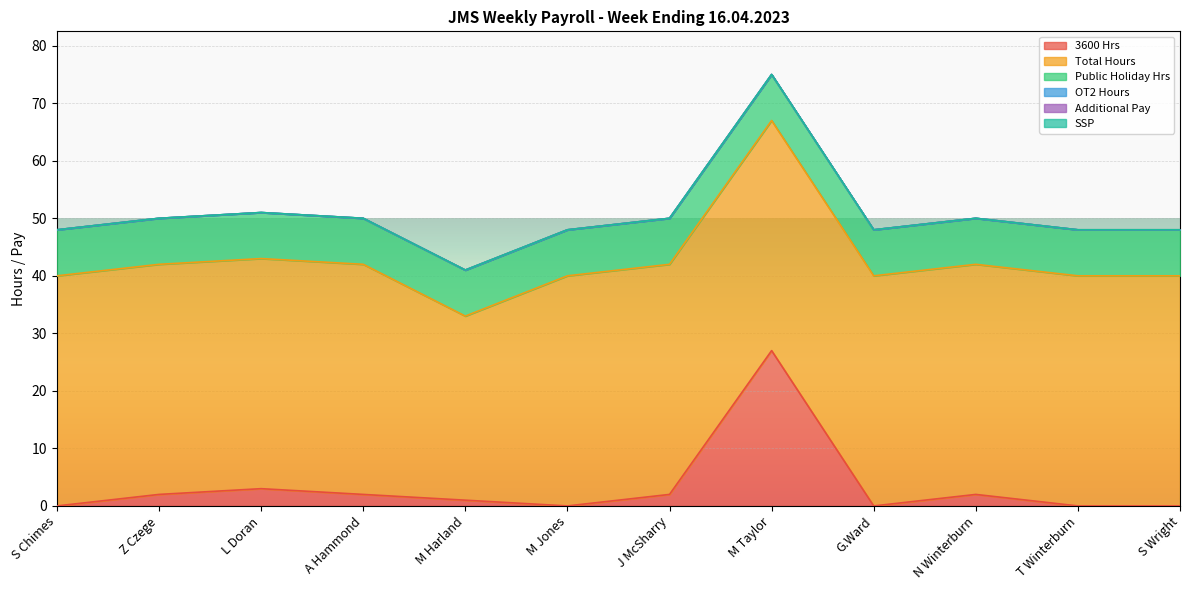

True or false: Additional Pay and SSP cross at least once.

False